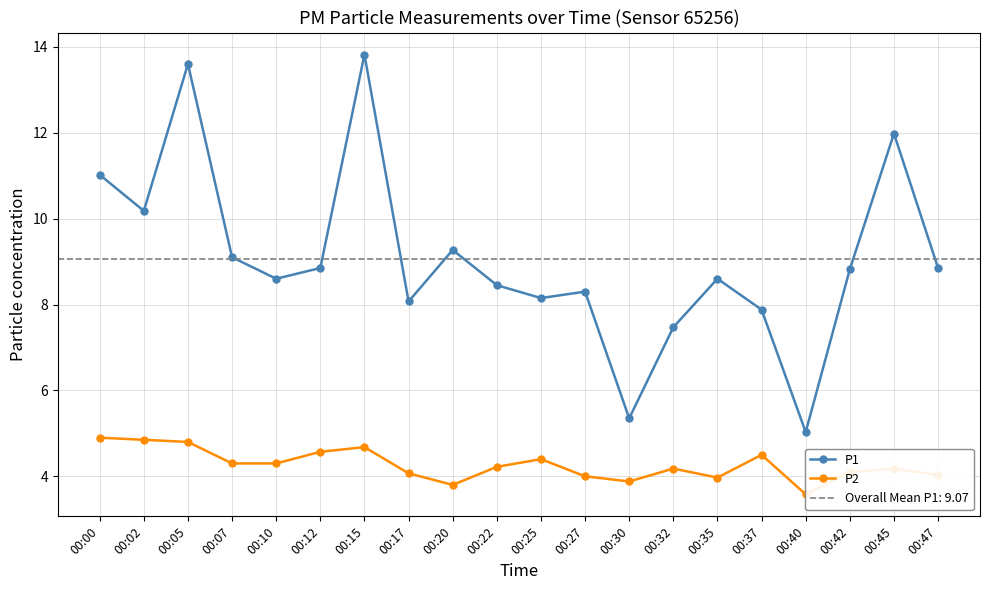

What is the approximate value of P1 at 00:15?

13.8